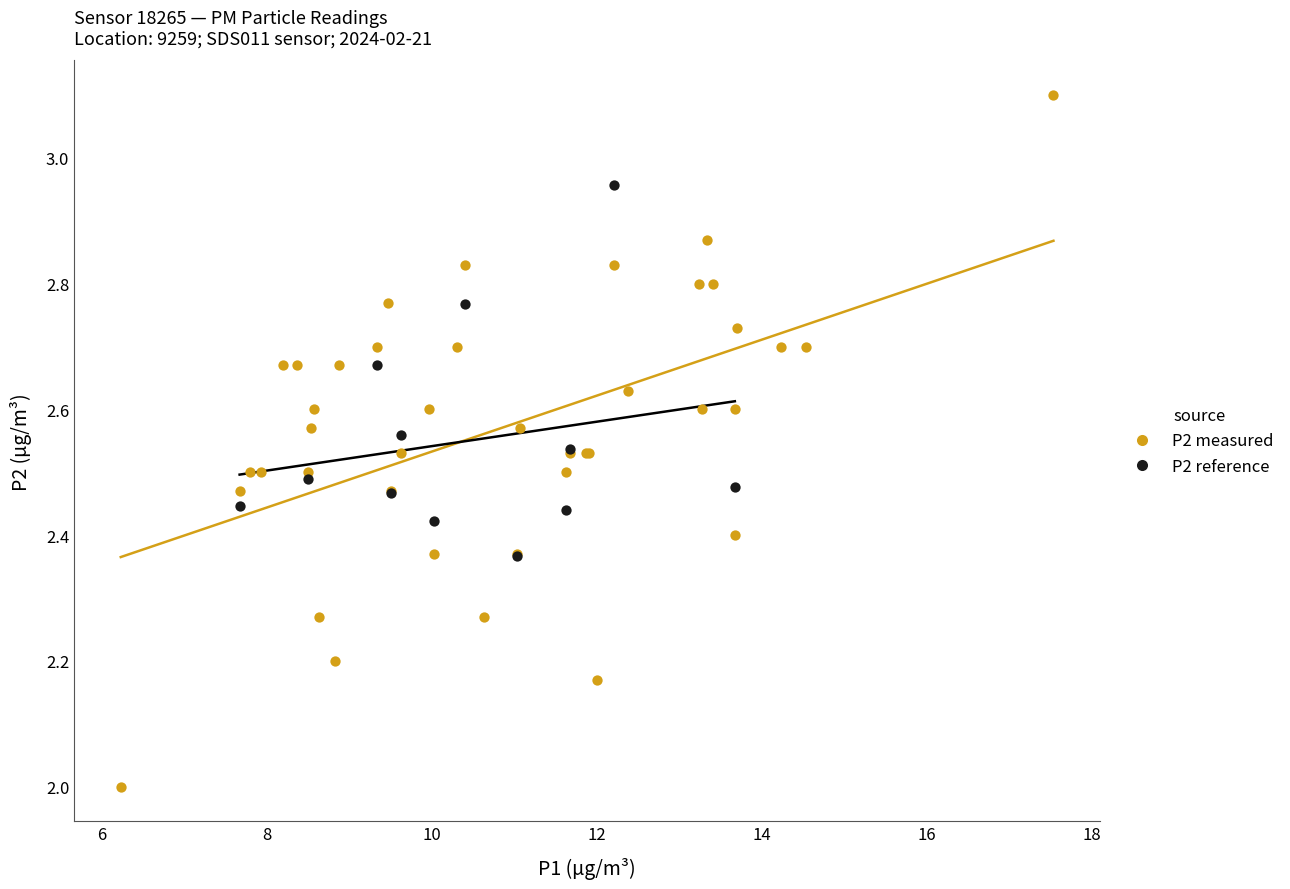

Which series has the widest spread of Y values?

P2 measured